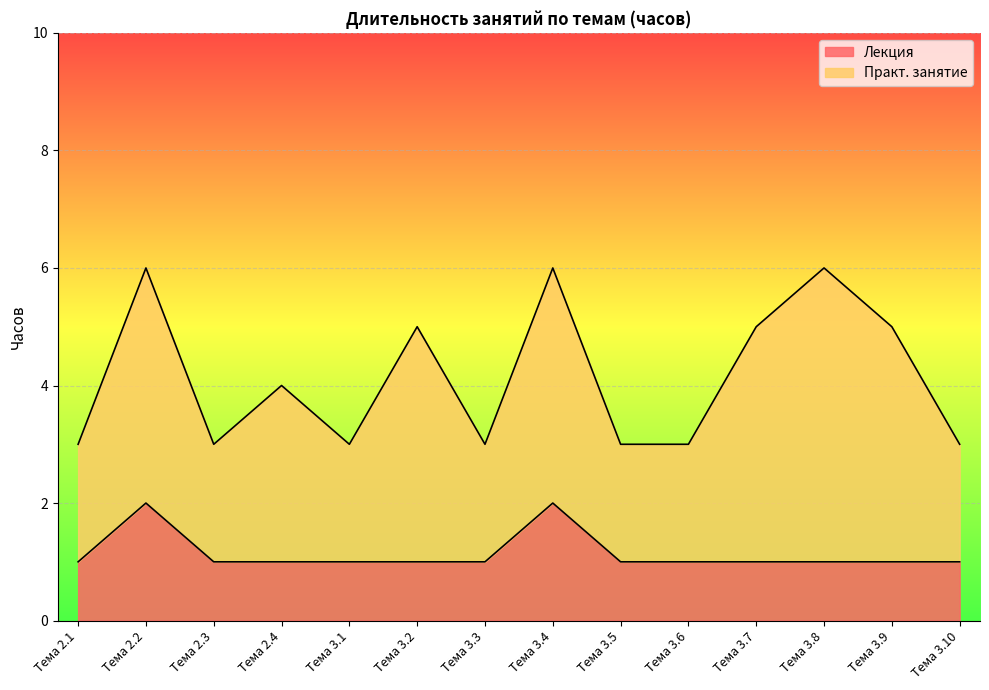

Rank the categories by value from highest to lowest.

Тема 2.2, Тема 3.4, Тема 2.1, Тема 2.3, Тема 2.4, Тема 3.1, Тема 3.2, Тема 3.3, Тема 3.5, Тема 3.6, Тема 3.7, Тема 3.8, Тема 3.9, Тема 3.10